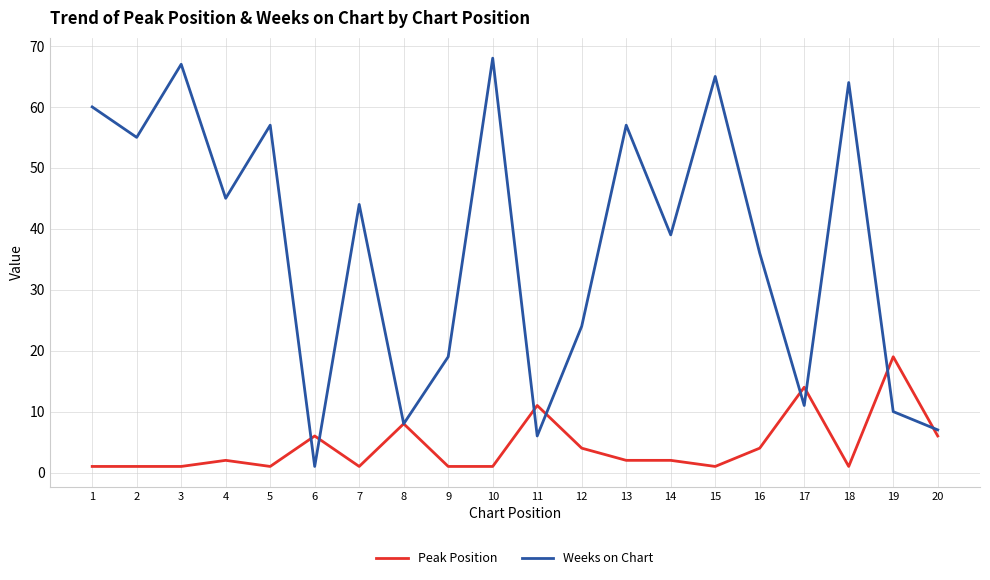

Which series has the largest total across all categories?

Weeks on Chart